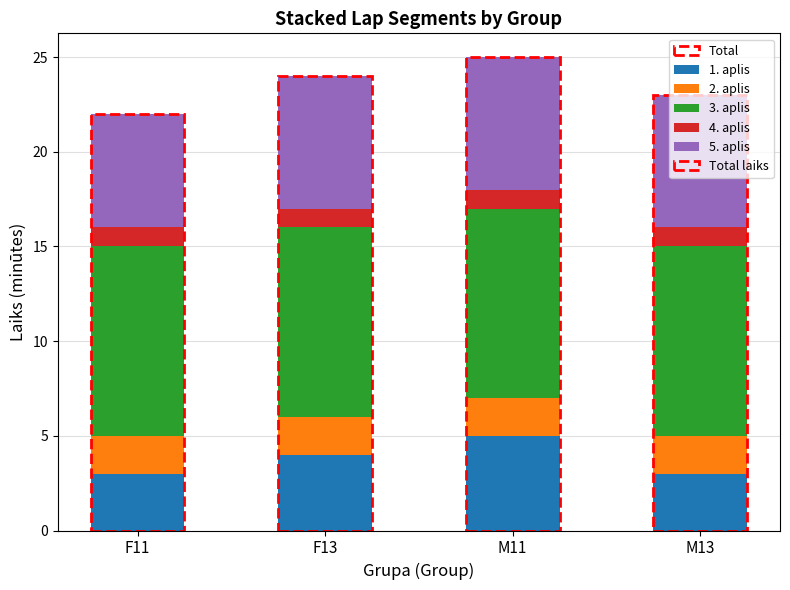

Is it true that 1. aplis equals 9 at M11?

False